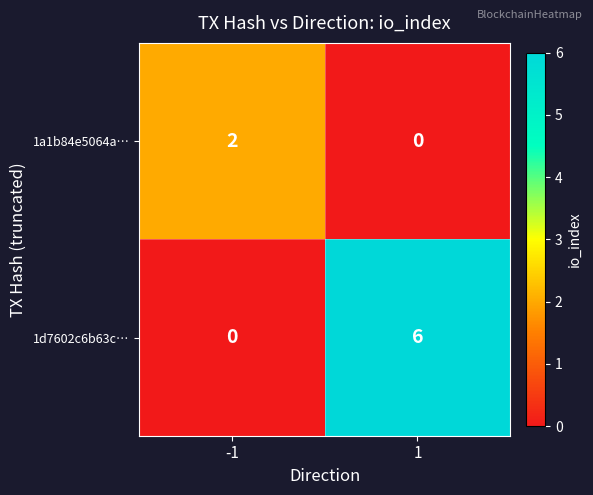

Is it true that 1a1b84e5064a… equals 0 at 1?

True